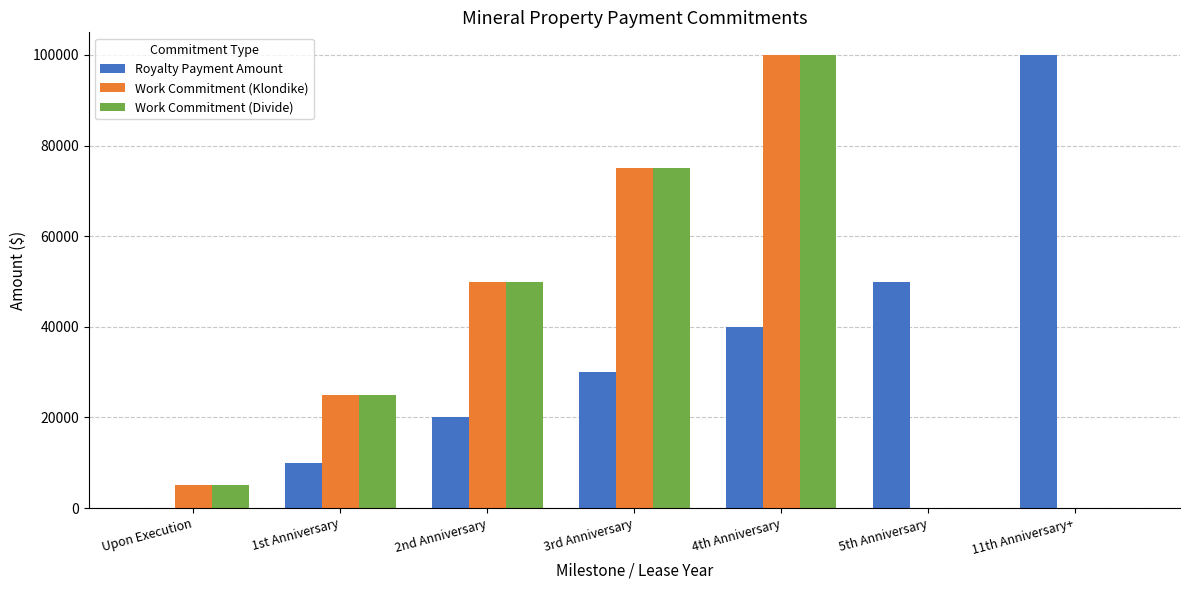

What is the maximum value for Work Commitment (Klondike)?

100000